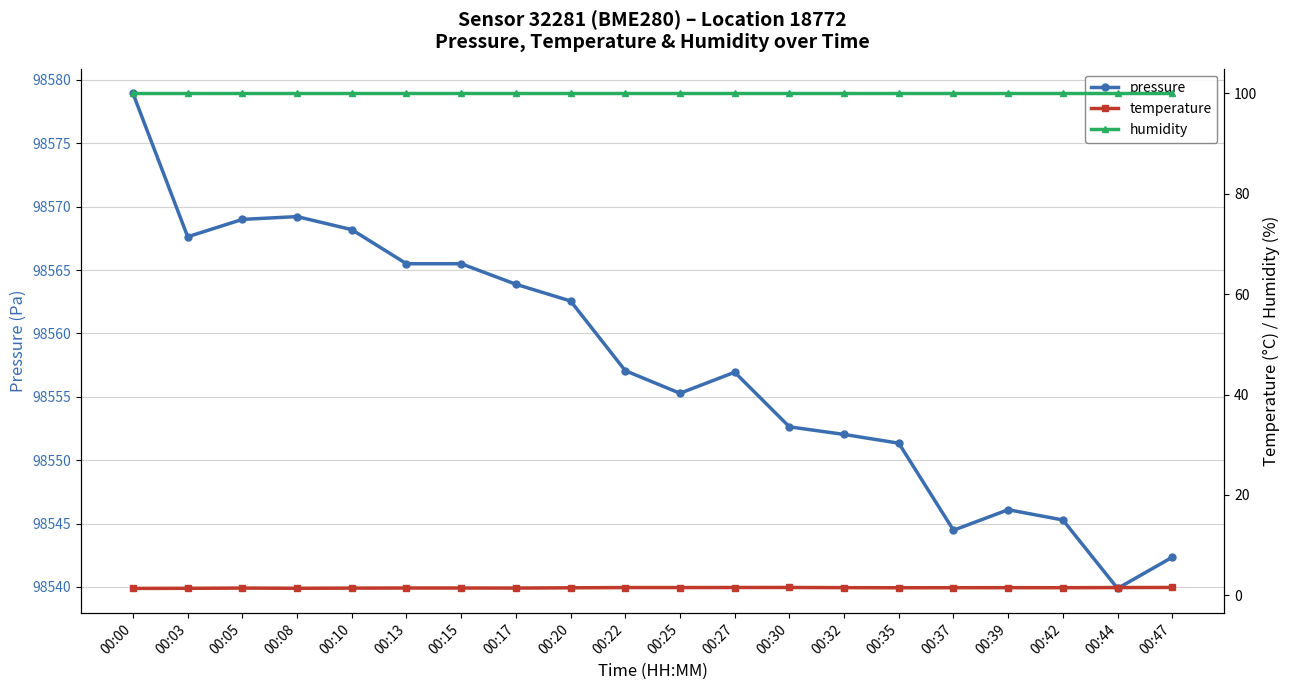

How many lines are shown in the chart?

3